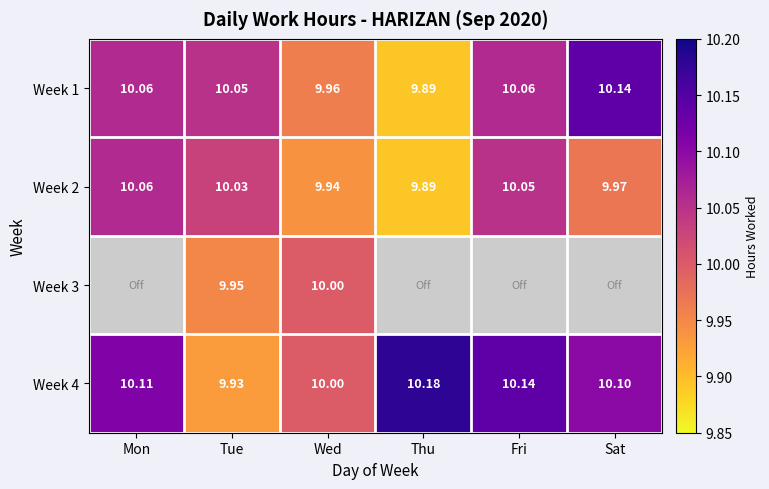

Is the value of Week 1 at Tue greater than the value of Week 2 at Tue?

Yes